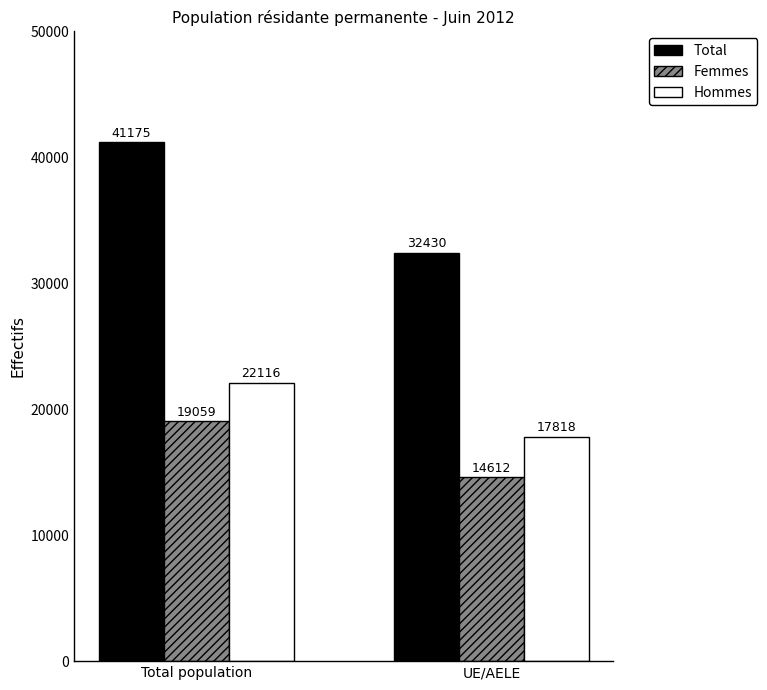

Count the Femmes values in the range 14612 to 19059.

2